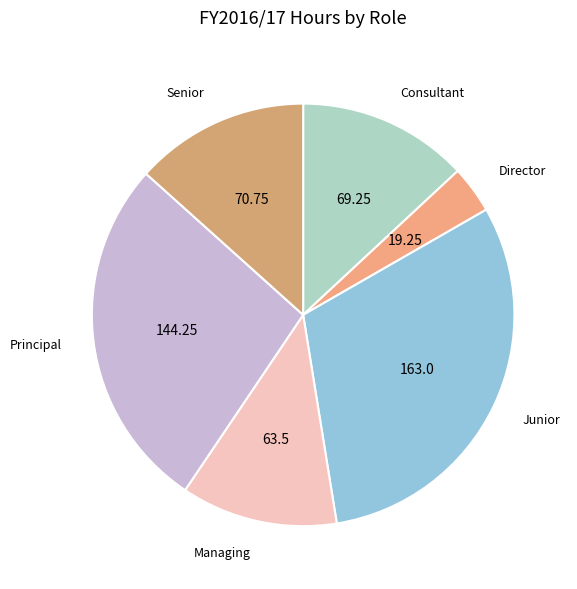

Combined, do Principal and Senior account for over 50%?

No